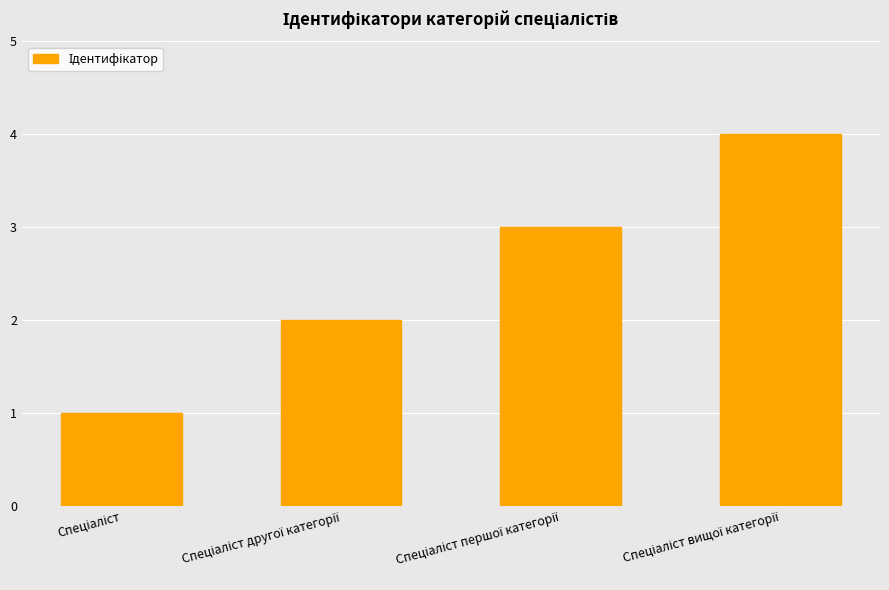

What is the difference between the maximum and minimum values?

3